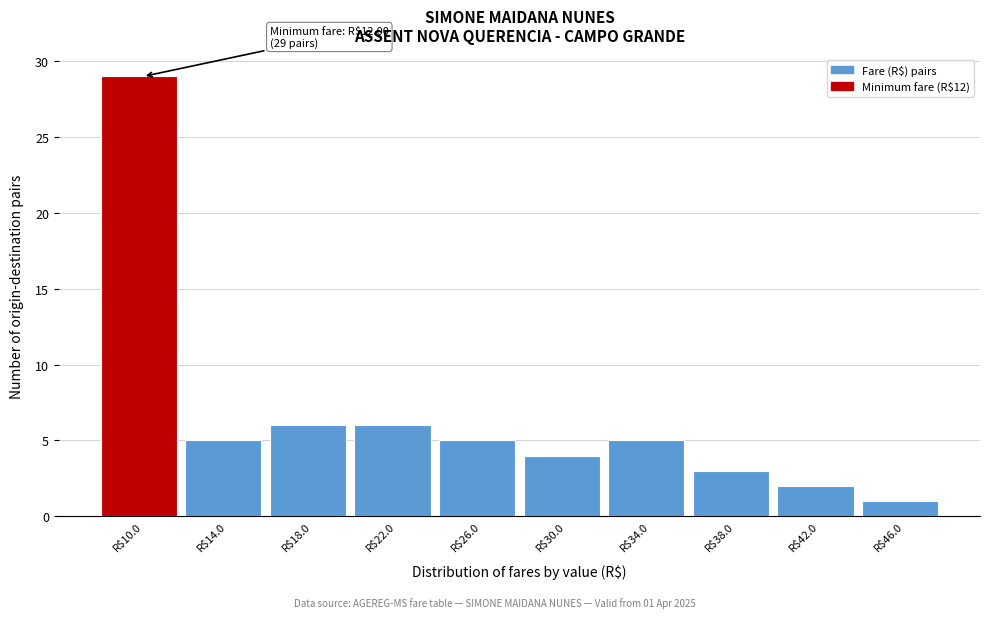

Reading left to right, list all the values displayed in this chart.

29	5	6	6	5	4	5	3	2	1